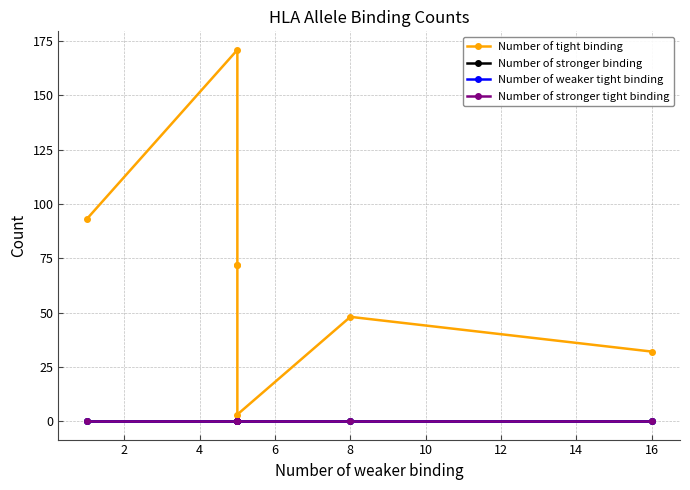

The Number of stronger tight binding series shows 0 at 2. True or false?

True